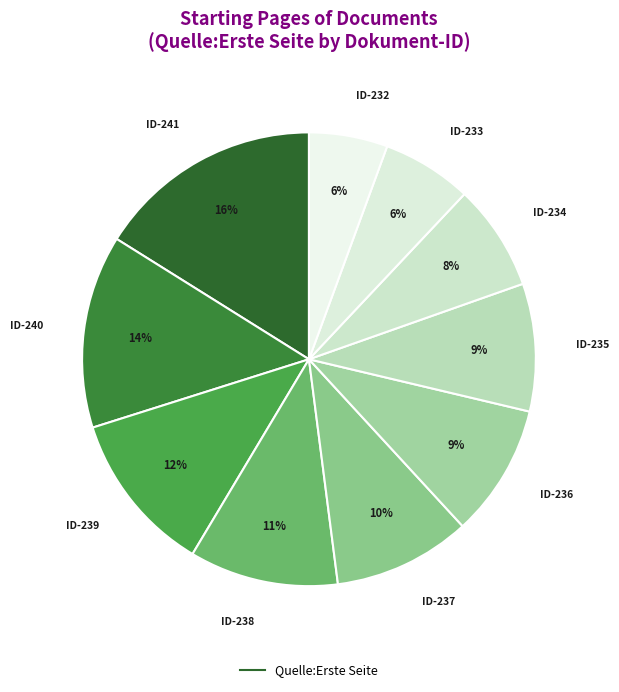

Count the number of slices in the pie.

10